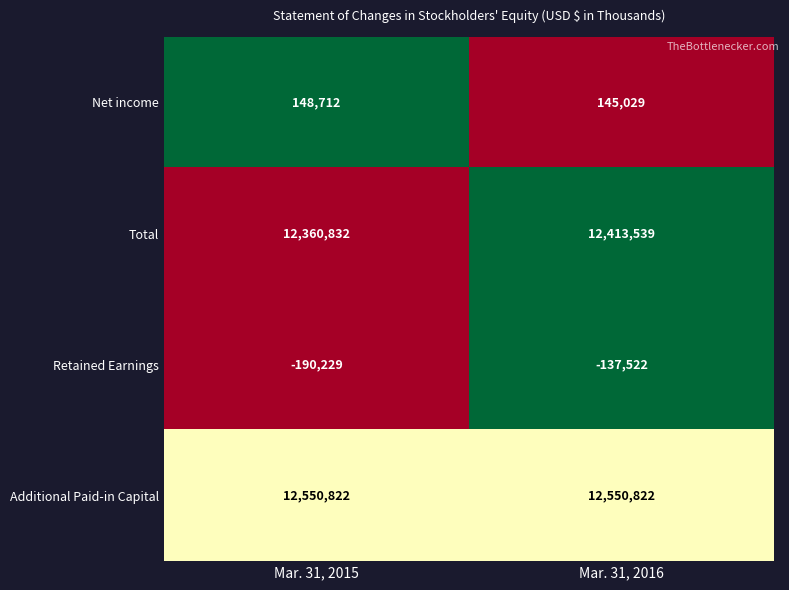

Reading left to right, list all the values displayed in this chart.

Net income: Mar. 31, 2015=148712	Mar. 31, 2016=145029
Total: Mar. 31, 2015=12360832	Mar. 31, 2016=12413539
Retained Earnings: Mar. 31, 2015=-190229	Mar. 31, 2016=-137522
Additional Paid-in Capital: Mar. 31, 2015=12550822	Mar. 31, 2016=12550822